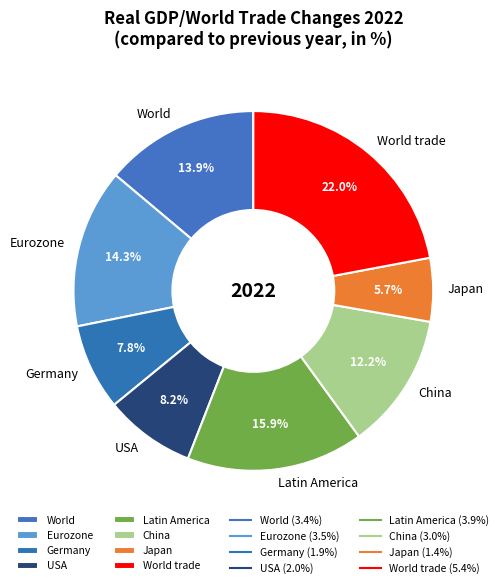

True or false: Eurozone accounts for 7% of the total.

False